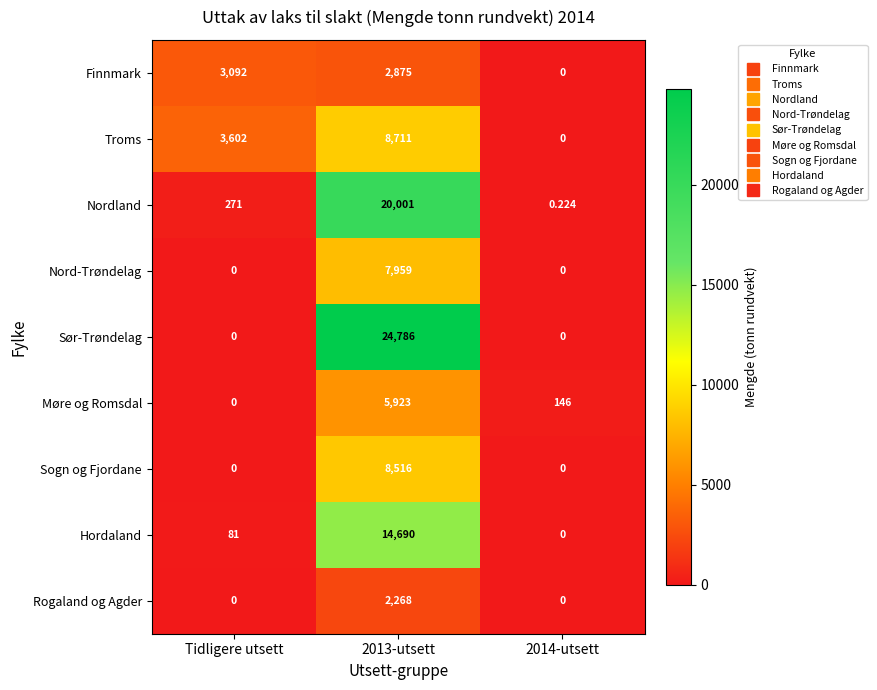

Which series has the largest total across all categories?

Sør-Trøndelag